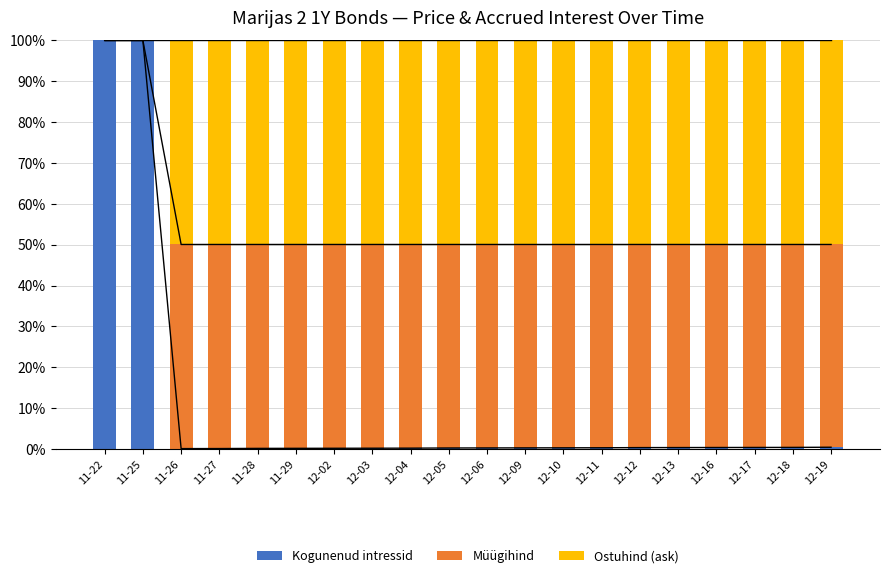

What is the approximate value of Kogunenud intressid at 12-10?

0.3